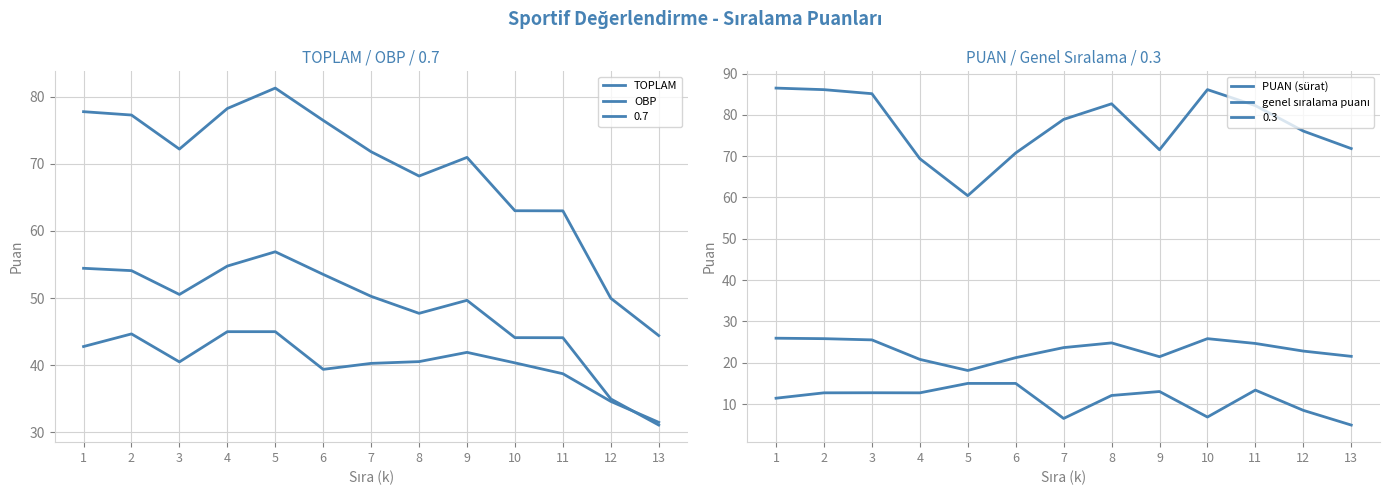

In PUAN (sürat), how many points are lower than both neighbors (excluding endpoints)?

3